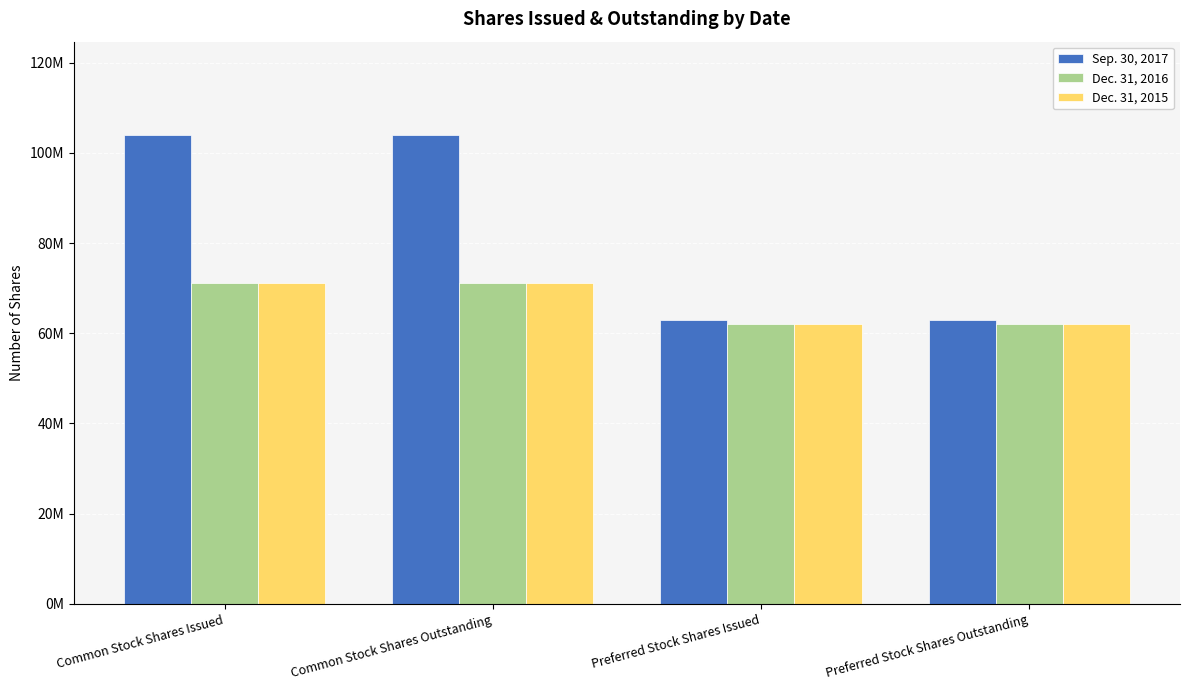

Reading right to left, transcribe all the data shown in this chart.

Sep. 30, 2017: Preferred Stock Shares Outstanding=63038284	Preferred Stock Shares Issued=63038284	Common Stock Shares Outstanding=103878536	Common Stock Shares Issued=103878536
Dec. 31, 2016: Preferred Stock Shares Outstanding=62138680	Preferred Stock Shares Issued=62138680	Common Stock Shares Outstanding=71153300	Common Stock Shares Issued=71153300
Dec. 31, 2015: Preferred Stock Shares Outstanding=62119080	Preferred Stock Shares Issued=62119080	Common Stock Shares Outstanding=71133300	Common Stock Shares Issued=71133300